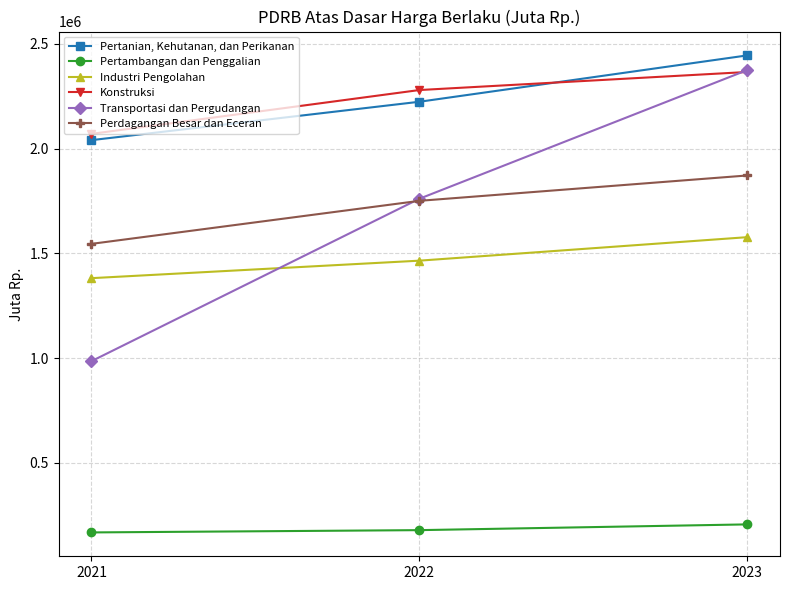

What is the minimum value shown in the chart?

167389.7